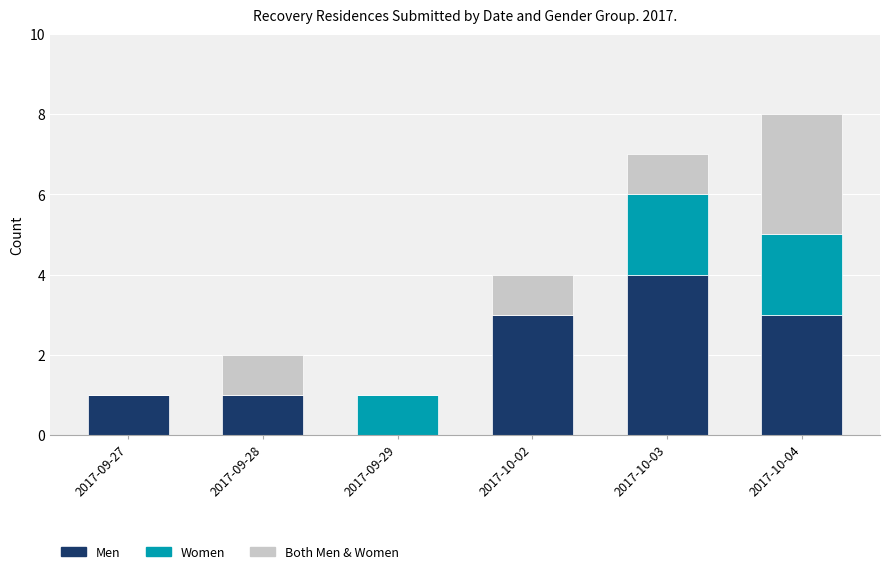

Reading left to right, what are the values for Men?

2017-09-27=1	2017-09-28=1	2017-09-29=0	2017-10-02=3	2017-10-03=4	2017-10-04=3